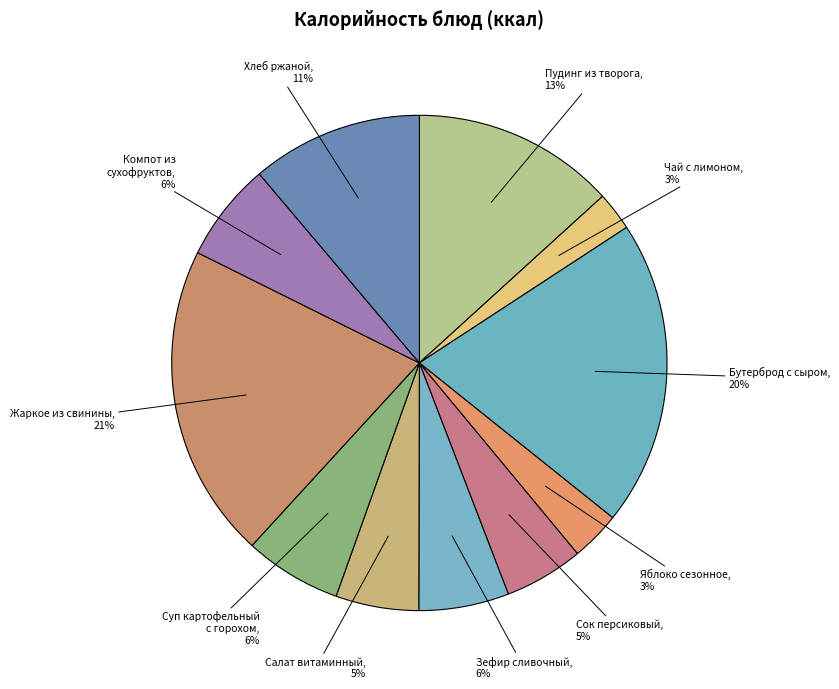

How many slices are in this pie chart?

11